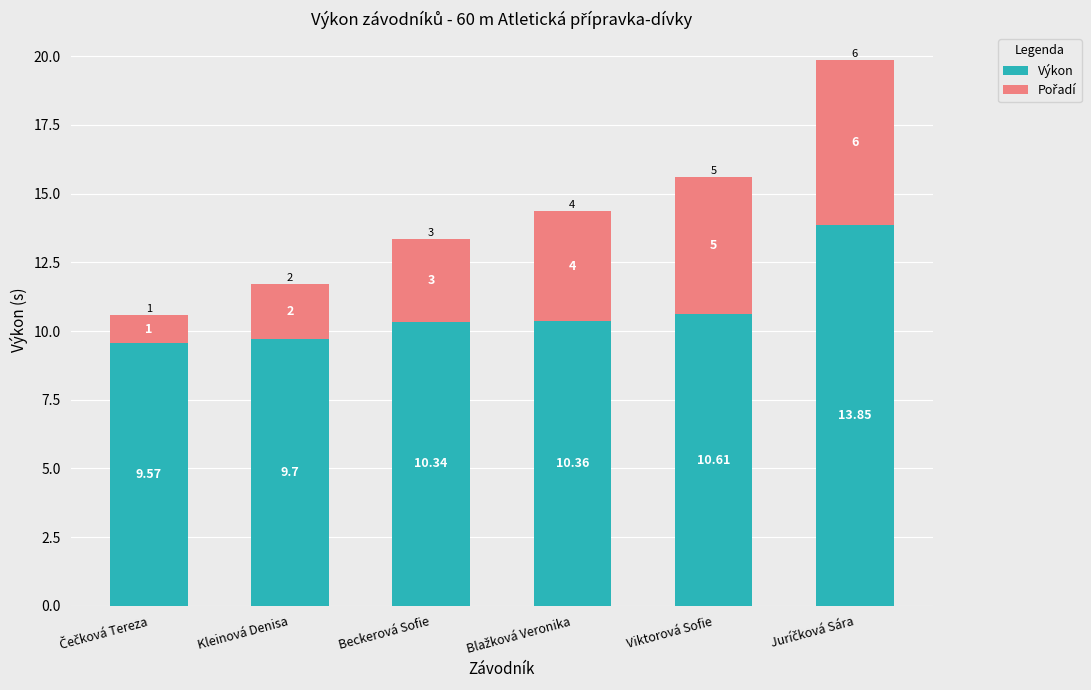

At which label is Výkon closest to 11?

Viktorová Sofie